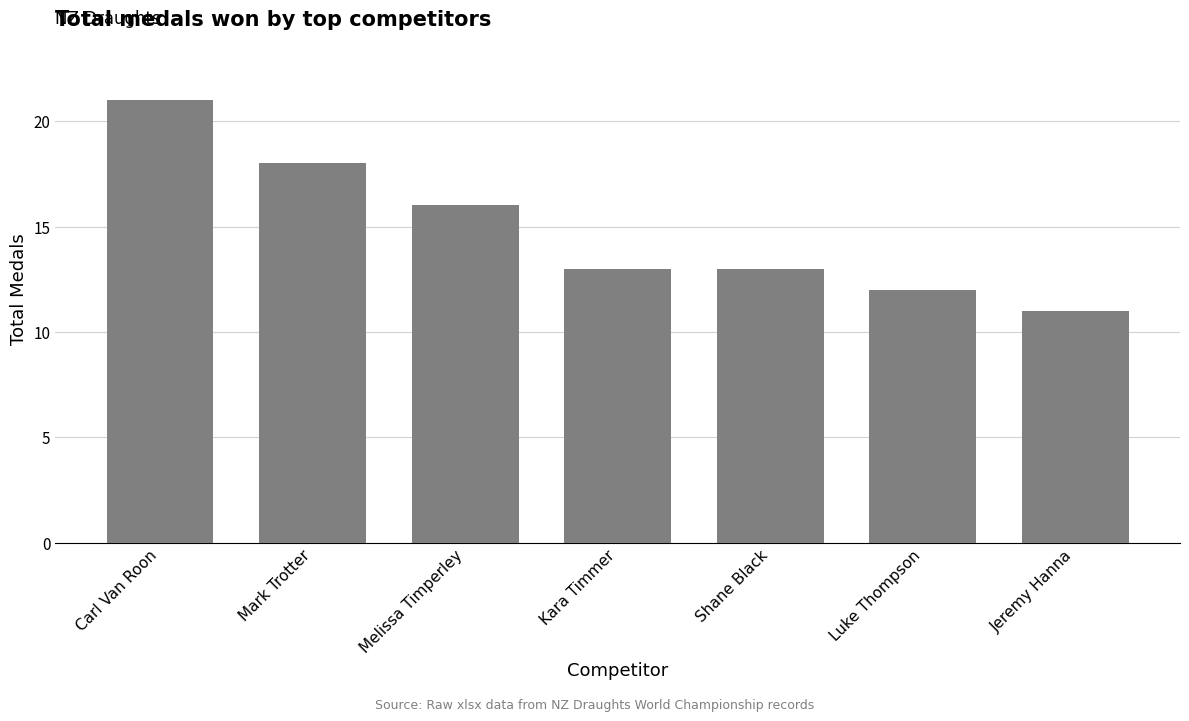

What position from the right is Shane Black?

3